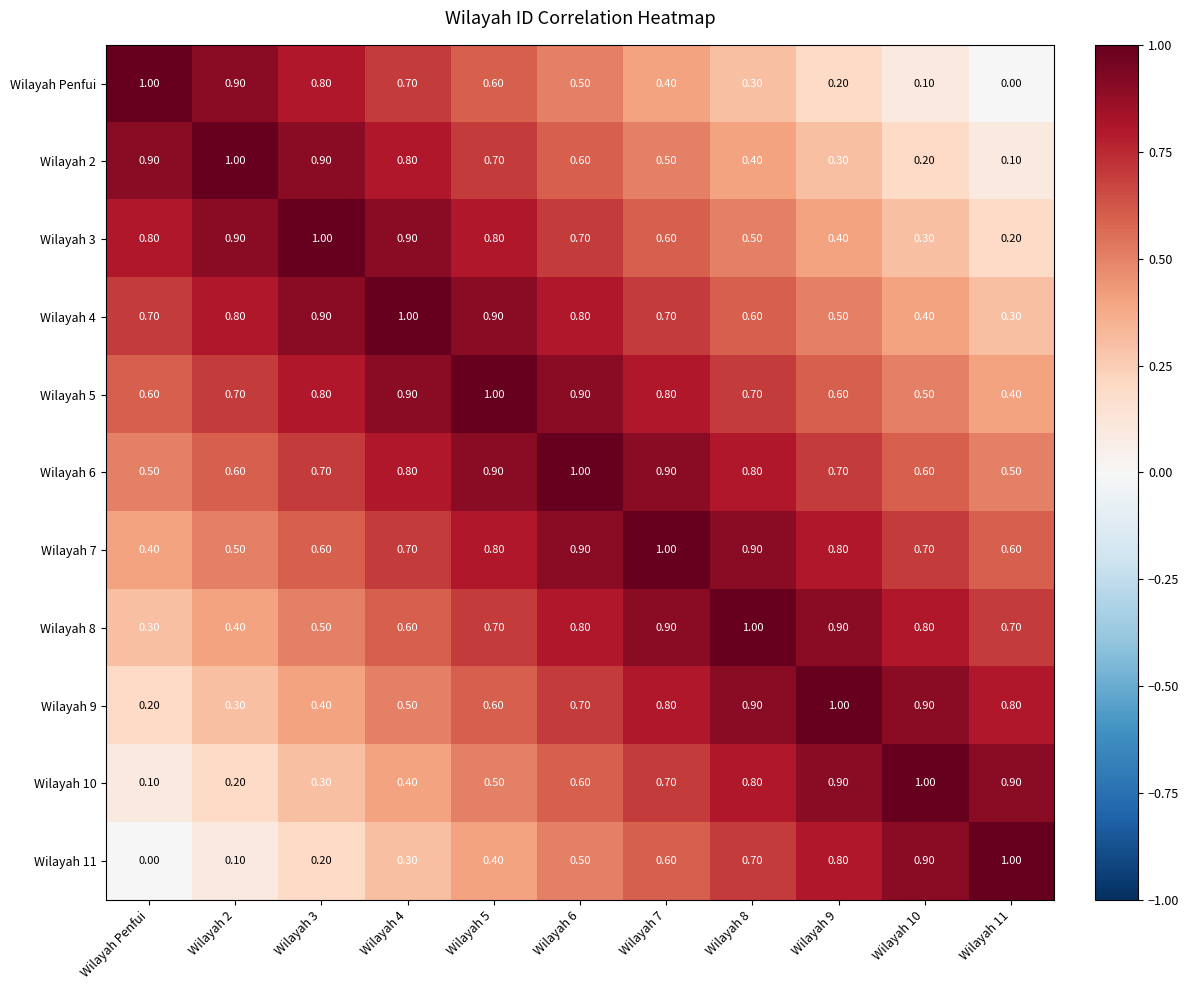

What is the difference between the highest and lowest values at Wilayah 5?

0.6